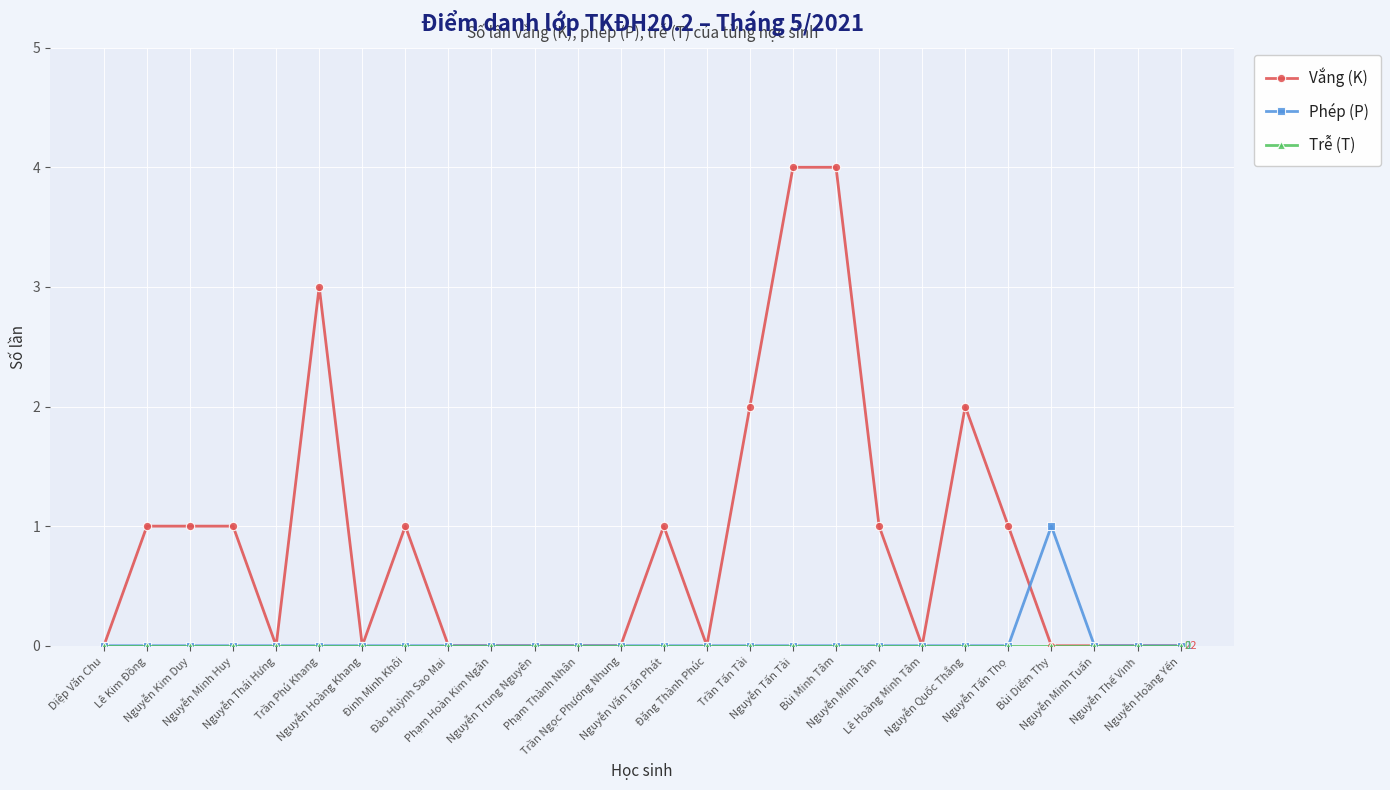

In Phép (P), how many points are higher than both neighbors (excluding endpoints)?

1